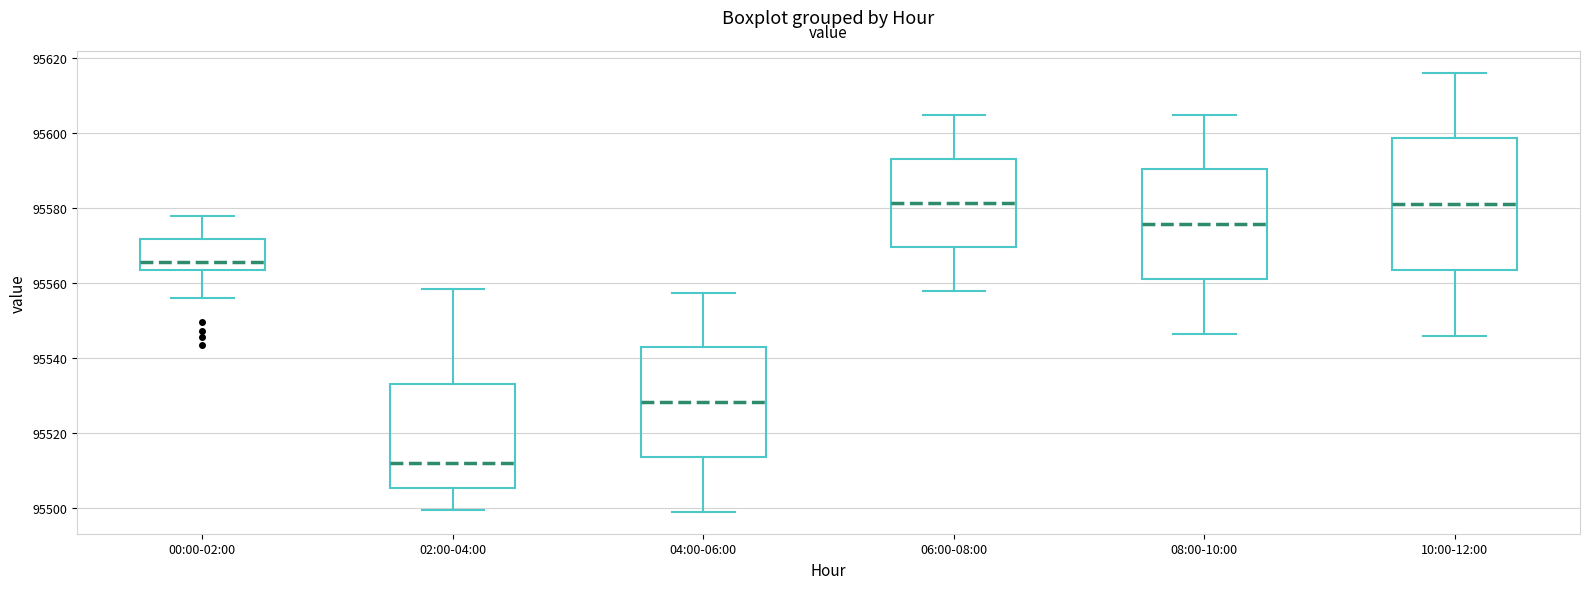

Reading left to right, transcribe this box plot: for each box, give where its median line is, the range the box spans, and where its two whiskers end, as read against the y-axis. The values are not printed on the chart, so give them approximately, as read against the axis.

00:00-02:00: median 95566, box 95564 to 95572, whiskers 95556 to 95578
02:00-04:00: median 95512, box 95506 to 95534, whiskers 95500 to 95558
04:00-06:00: median 95528, box 95514 to 95542, whiskers 95500 to 95558
06:00-08:00: median 95582, box 95570 to 95594, whiskers 95558 to 95604
08:00-10:00: median 95576, box 95562 to 95590, whiskers 95546 to 95606
10:00-12:00: median 95582, box 95564 to 95598, whiskers 95546 to 95616